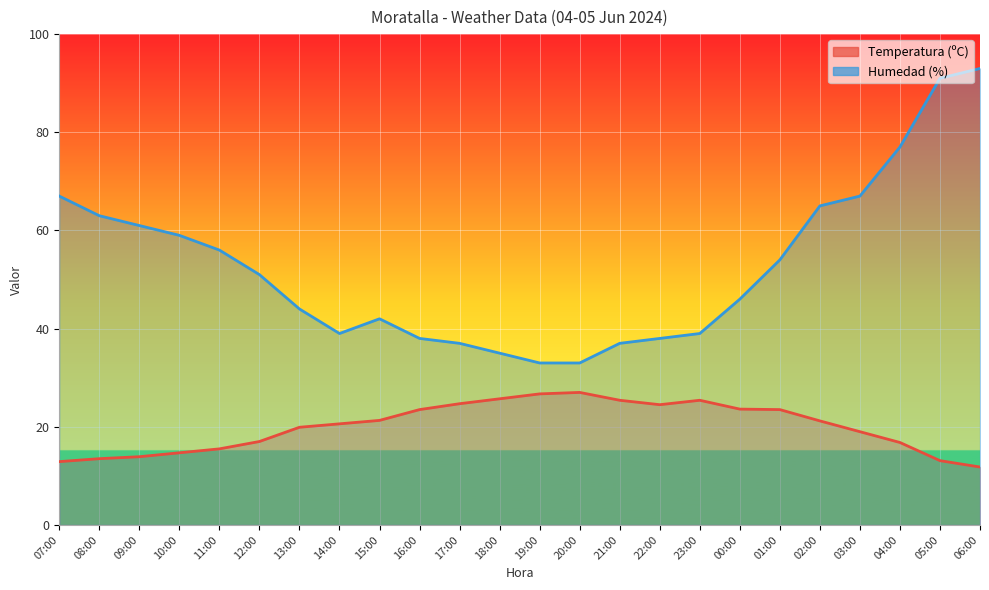

What is the greatest value displayed?

93.0